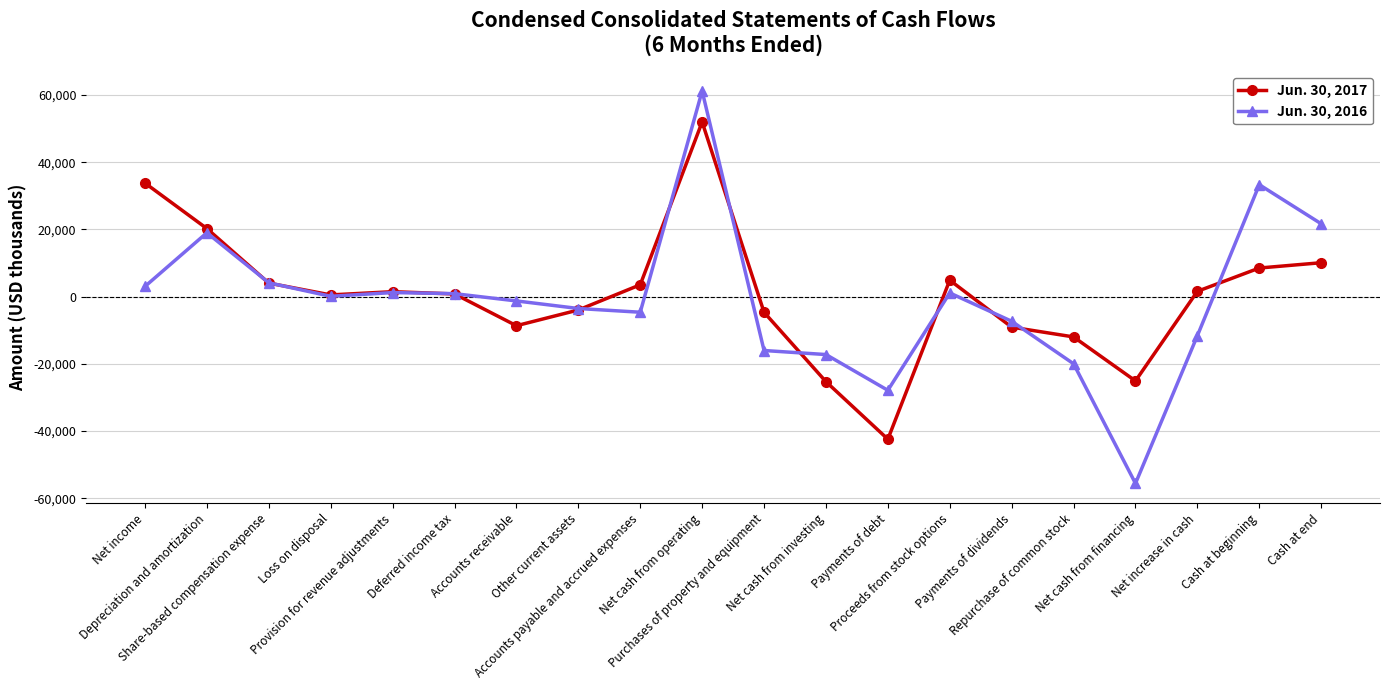

Rank the series by their average value, from highest to lowest.

Jun. 30, 2017, Jun. 30, 2016